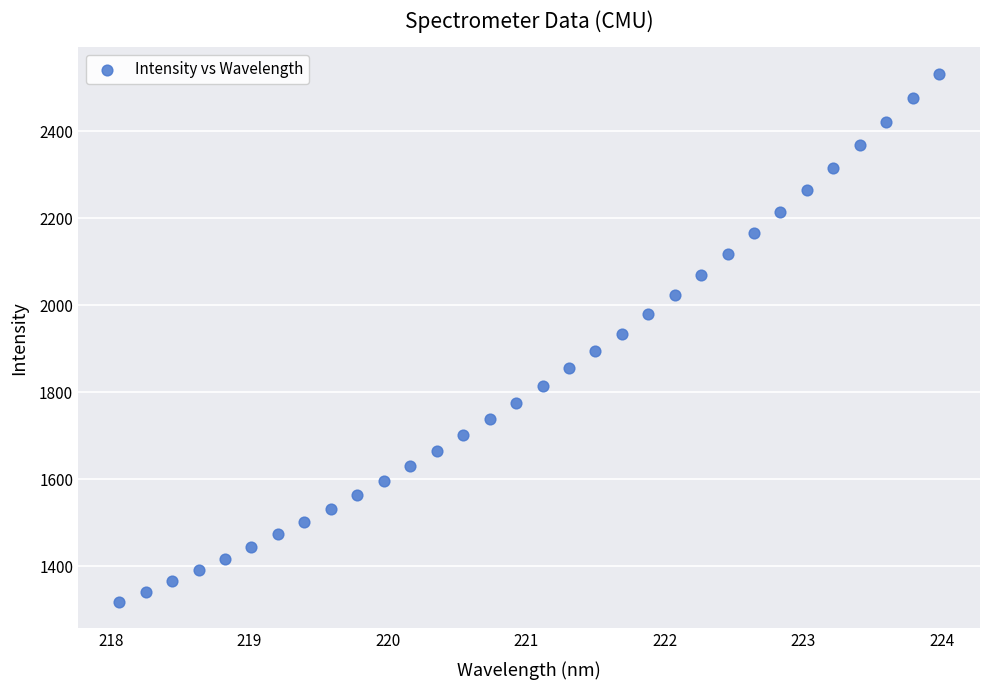

What is the range of Y values (max minus min)?

1215.4